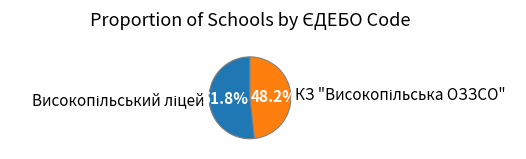

Is there any slice that represents more than half of the pie?

Yes